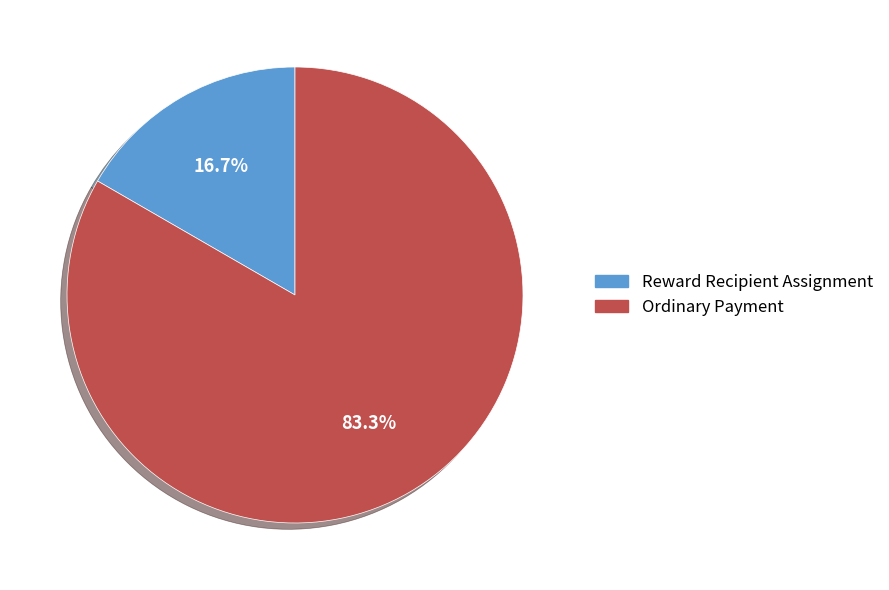

How many segments does this pie chart have?

2